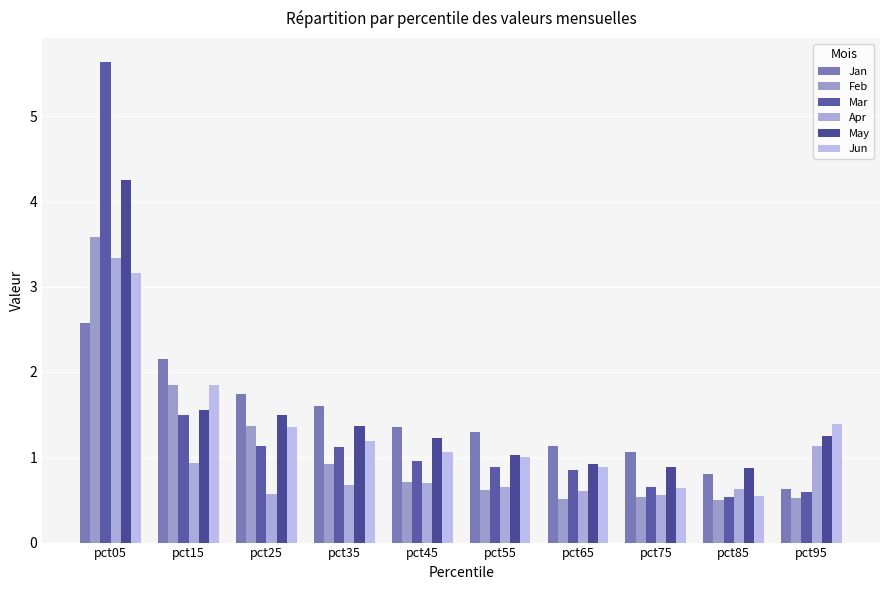

What is the sum of the May values at pct65 and pct25?

2.4